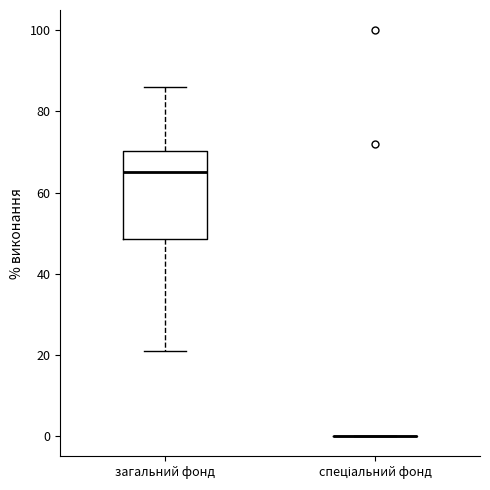

Comparing the boxes themselves (not the whiskers), which one is the tallest?

загальний фонд